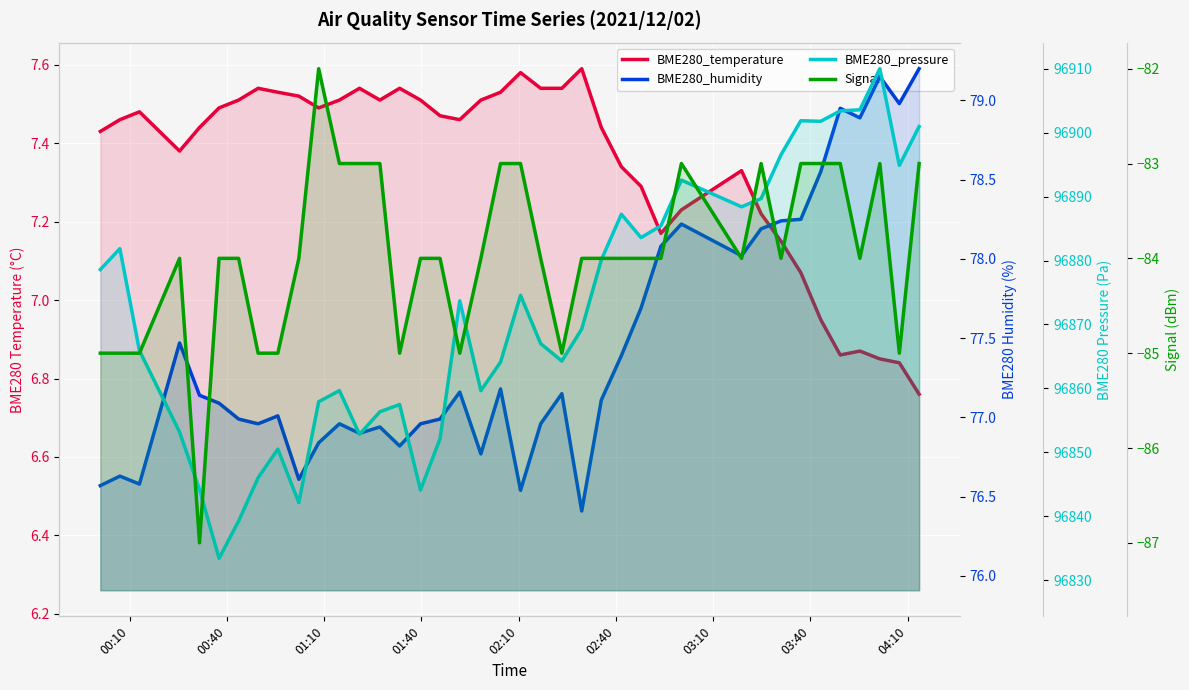

Where does the BME280_temperature series first go above 7?

00:10